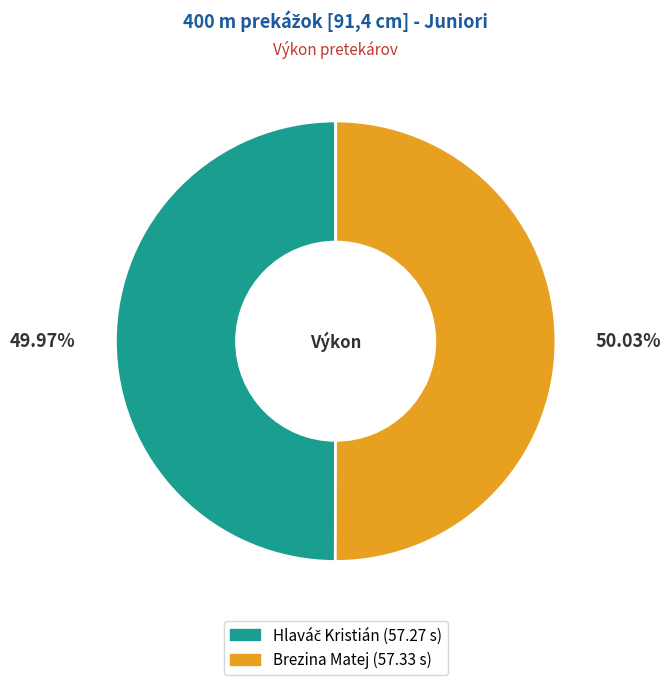

What percentage is the Brezina Matej slice, to the nearest percent?

50%